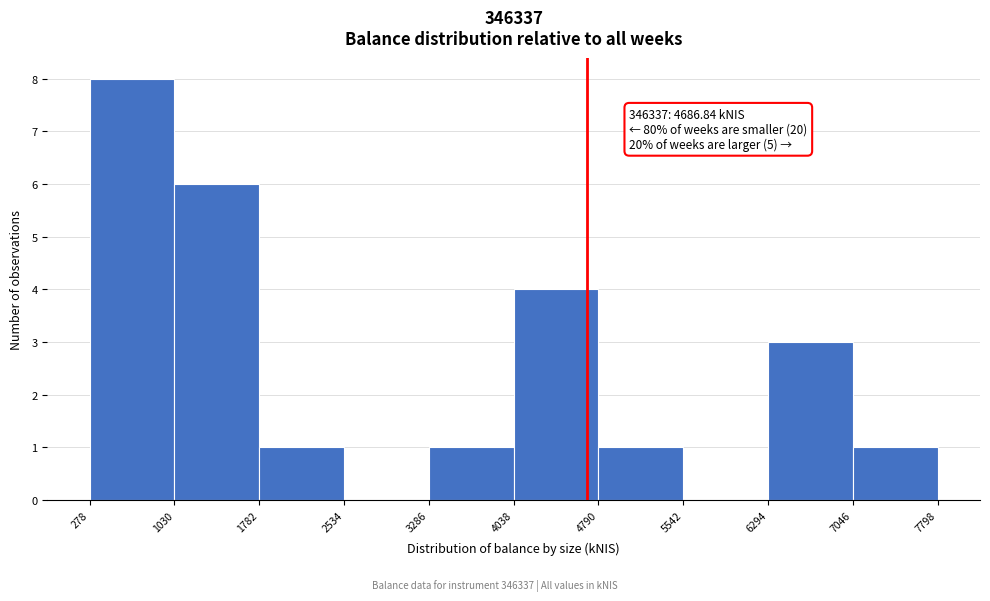

Which range on the x-axis has the tallest bar?

278 to 1030